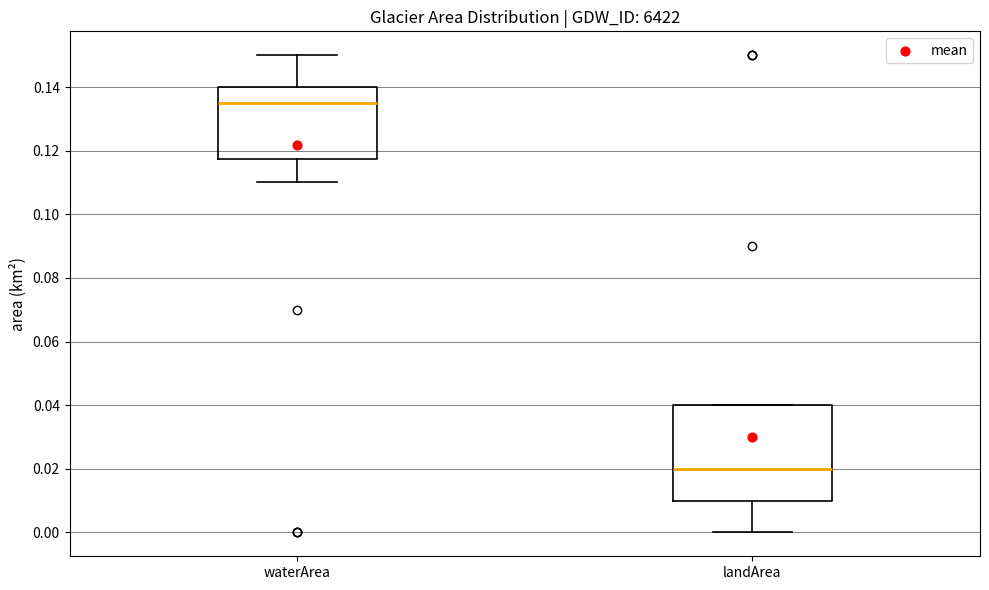

Reading left to right, read every box against the y-axis: the position of its median line, the range the box covers, and the ends of its whiskers. The values are not printed on the chart, so give them approximately, as read against the axis.

waterArea: median 0.136, box 0.118 to 0.140, whiskers 0.110 to 0.150
landArea: median 0.020, box 0.010 to 0.040, whiskers 0.000 to 0.040